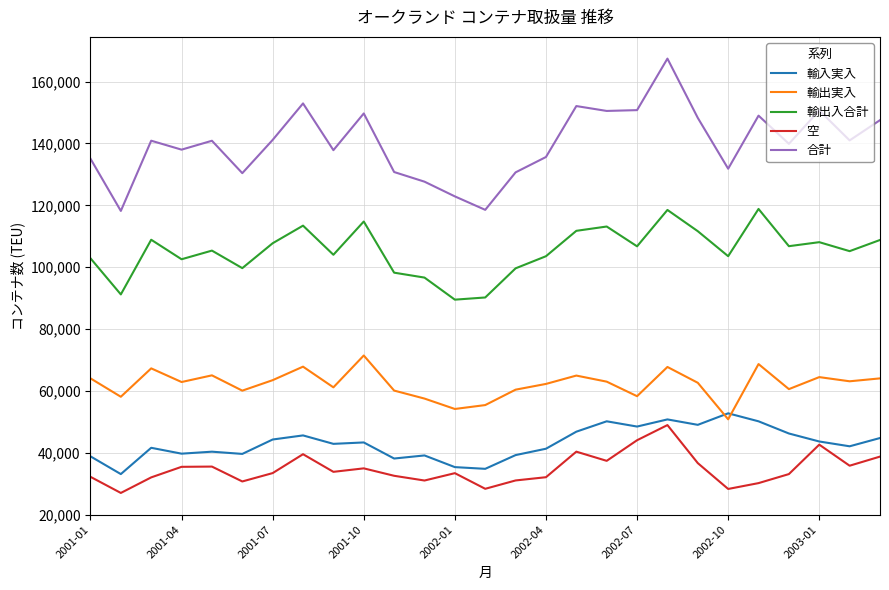

Which series has the largest range (max minus min)?

合計